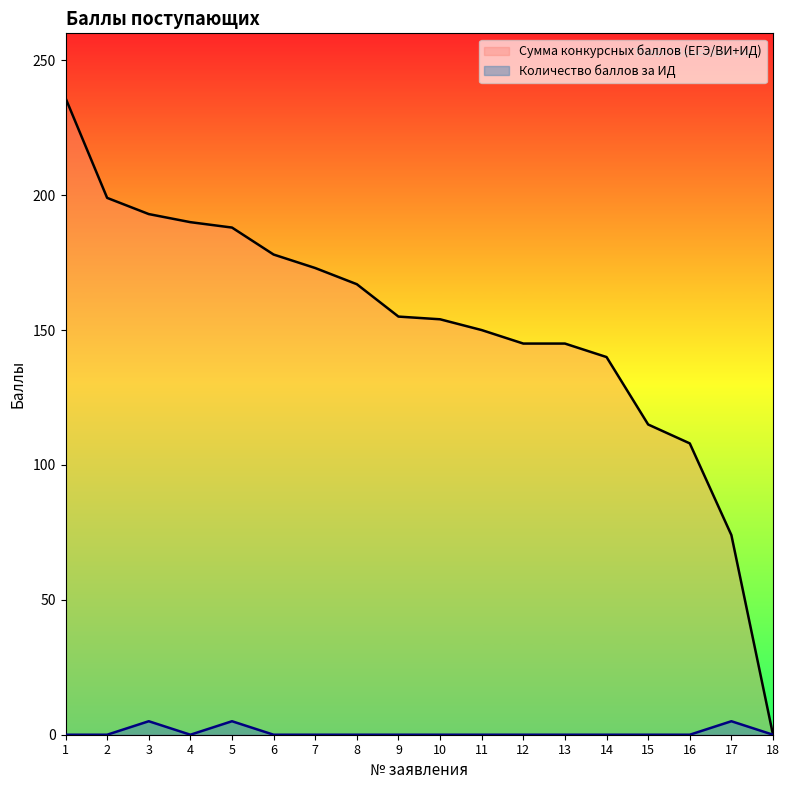

Reading left to right, extract all data points from this chart.

Сумма конкурсных баллов (ЕГЭ/ВИ+ИД): 236	199	193	190	188	178	173	167	155	154	150	145	145	140	115	108	74	0
Количество баллов за ИД: 0	0	5	0	5	0	0	0	0	0	0	0	0	0	0	0	5	0